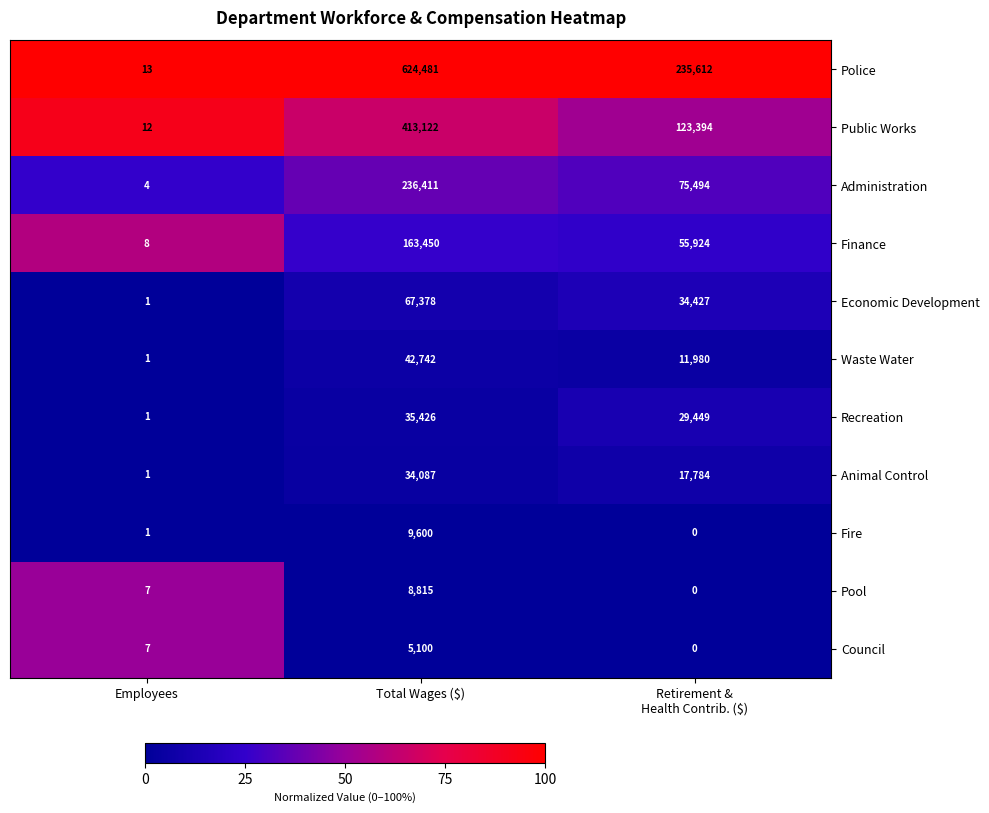

What is the sum of all Administration values?

311909